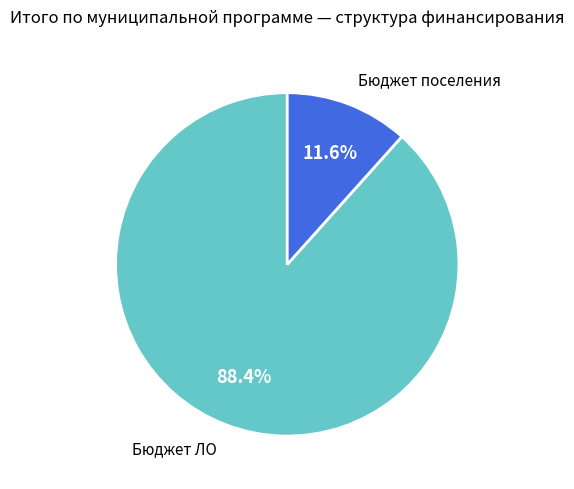

Does any single category account for the majority?

Yes